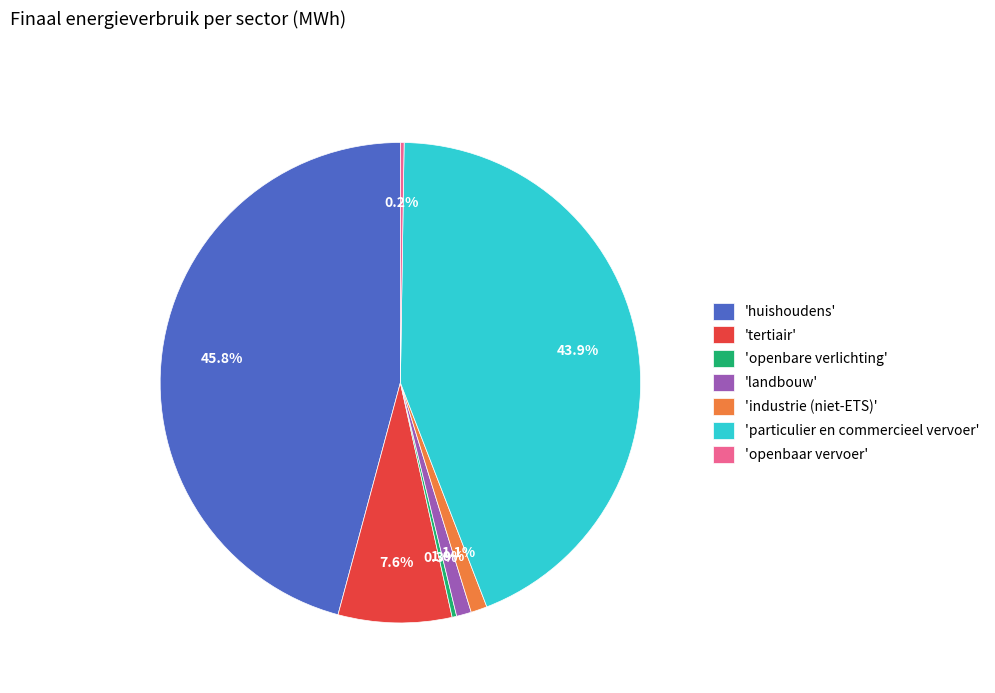

How much of the chart is everything except 'industrie (niet-ETS)'?

98.9%